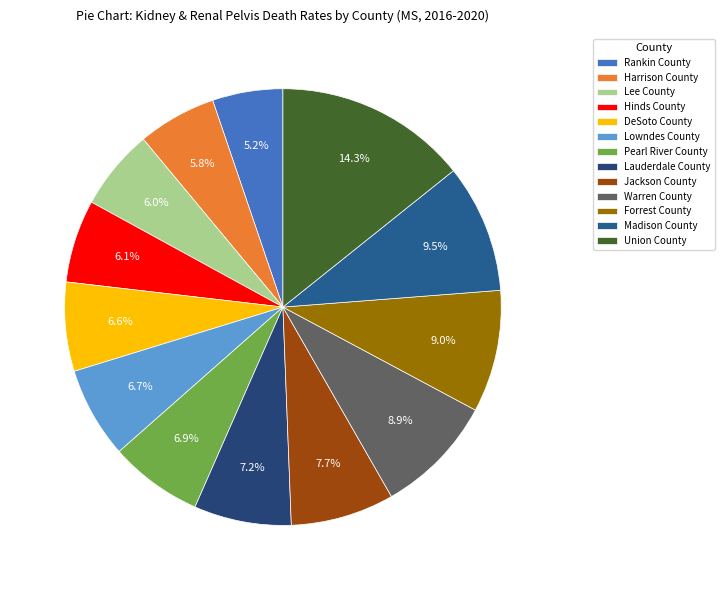

Does any single category account for the majority?

No